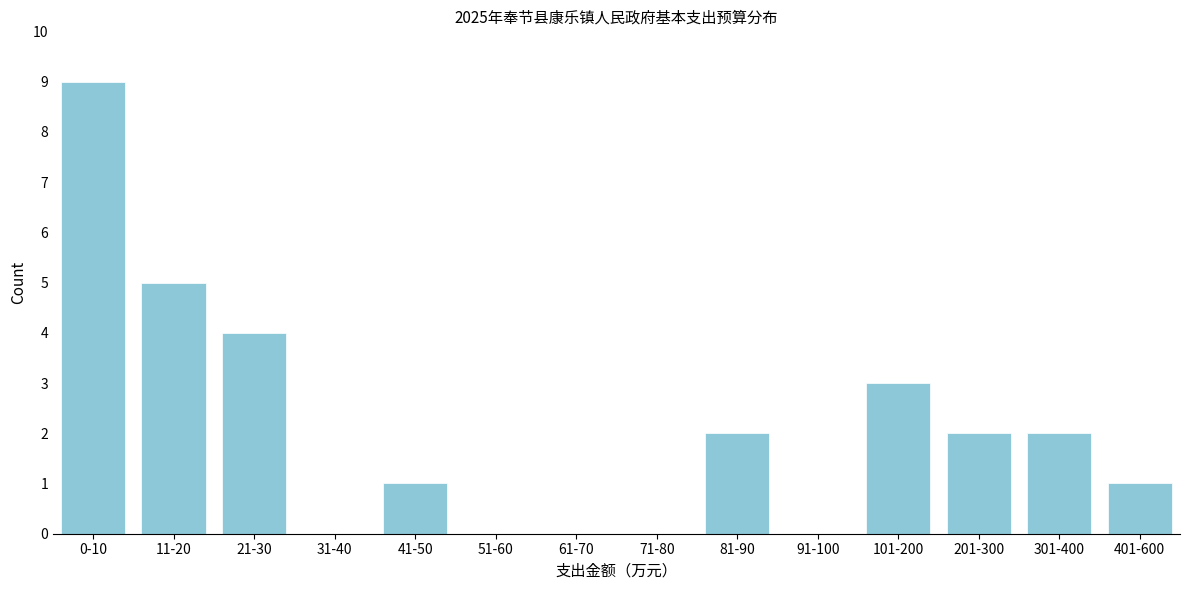

Reading left to right, what are all the values shown in this chart?

0-10=9	11-20=5	21-30=4	31-40=0	41-50=1	51-60=0	61-70=0	71-80=0	81-90=2	91-100=0	101-200=3	201-300=2	301-400=2	401-600=1